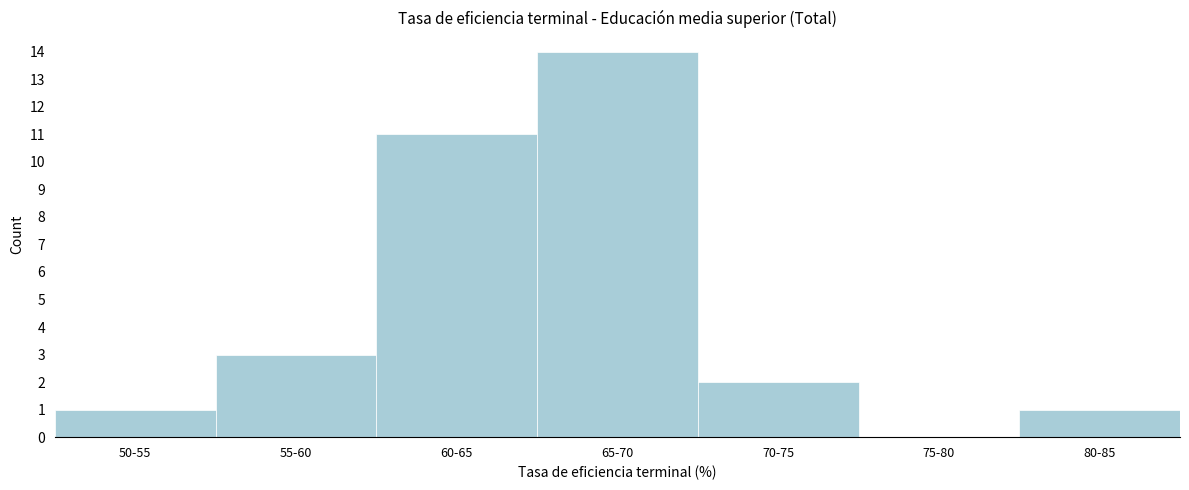

Reading left to right, list all the values displayed in this chart.

50-55=1	55-60=3	60-65=11	65-70=14	70-75=2	75-80=0	80-85=1